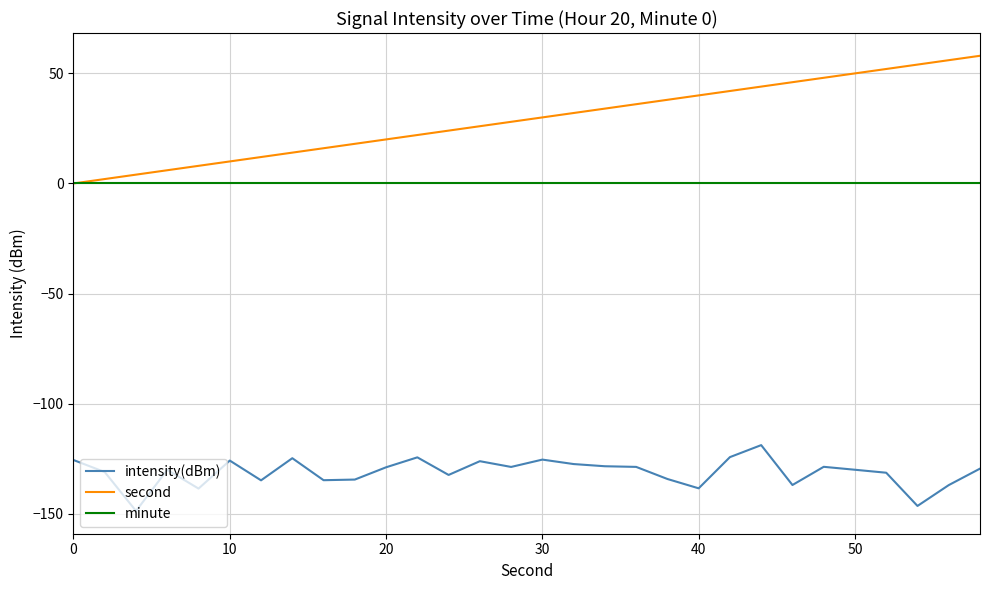

How many lines are shown in the chart?

3